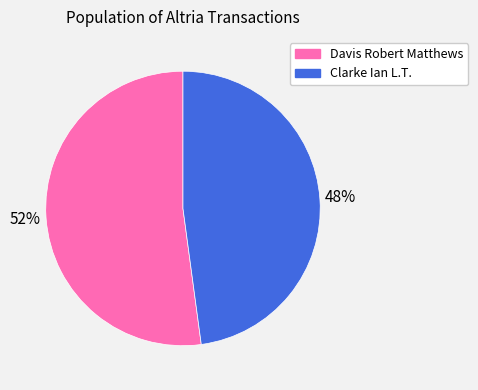

To the nearest percent, what is the difference between the largest and smallest slice percentages?

4%